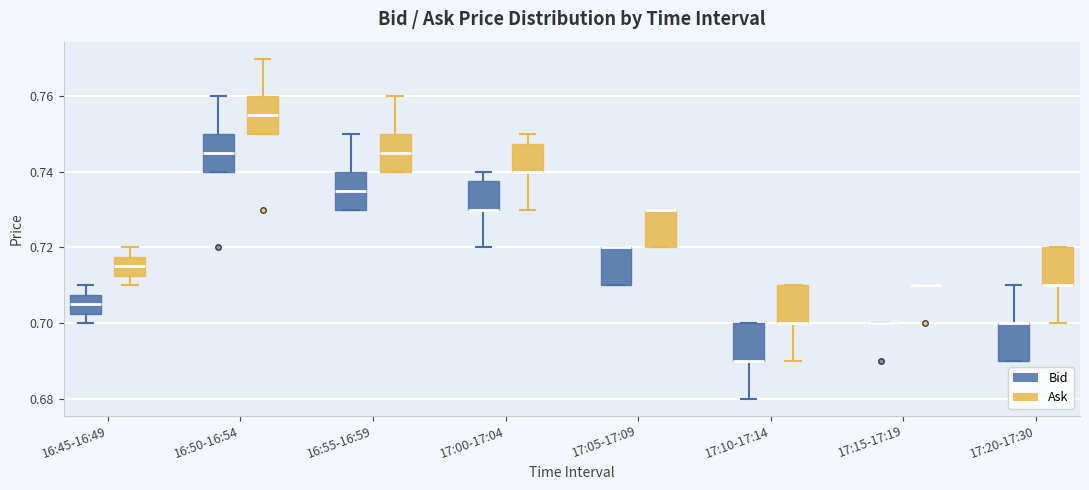

Where is the upper edge of the box for 17:20-17:30 (Bid) on the y-axis? The values are not printed on the chart, so give them approximately, as read against the axis.

0.700